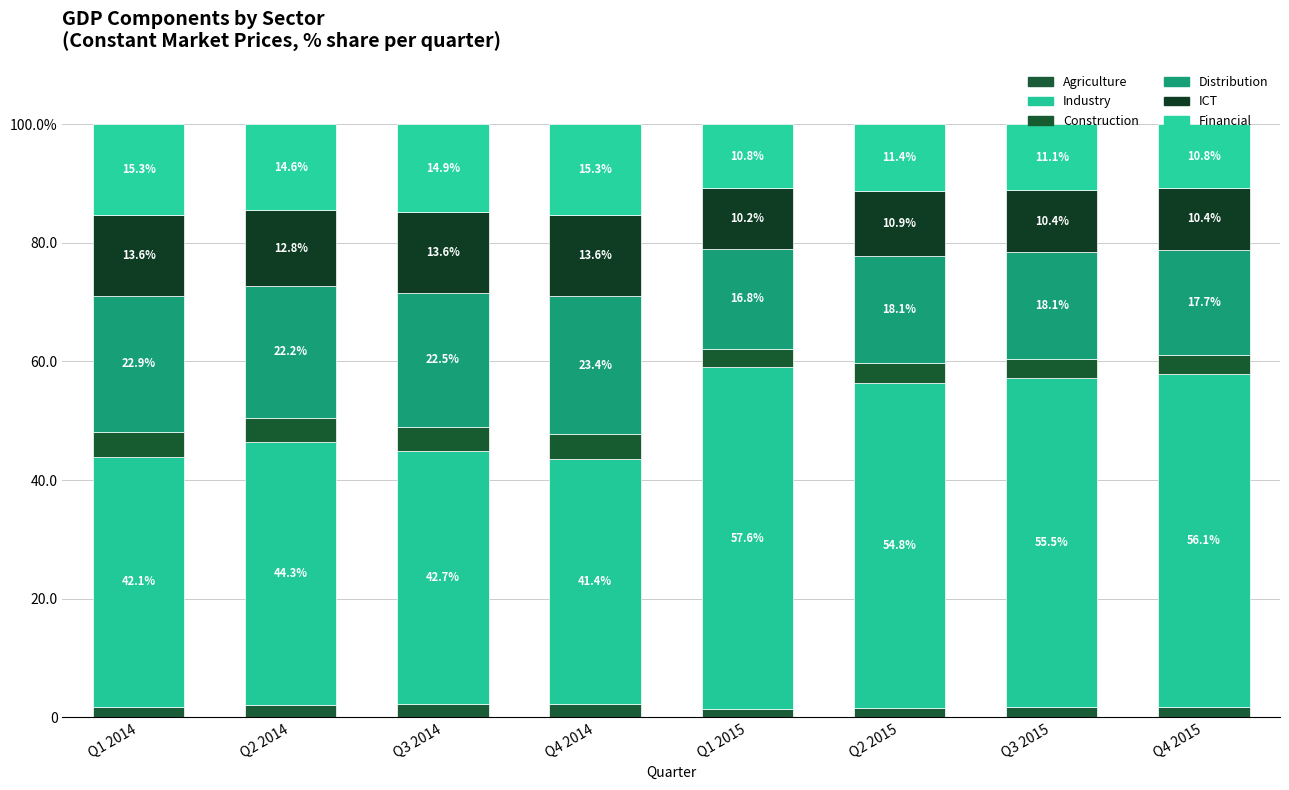

What is the sum of the Agriculture values at Q2 2015 and Q3 2015?

3.2